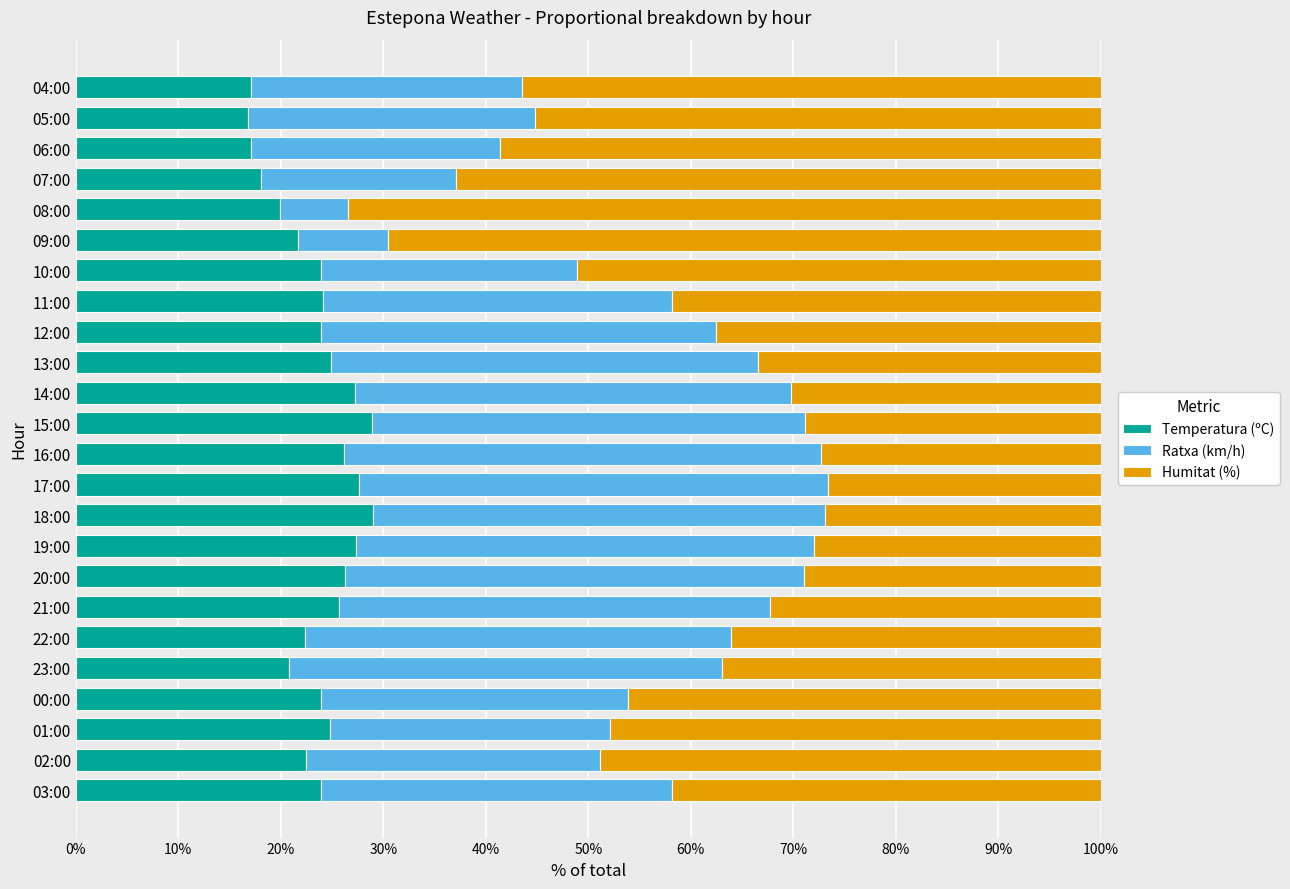

The Temperatura (ºC) series shows 45.7 at 15:00. True or false?

False